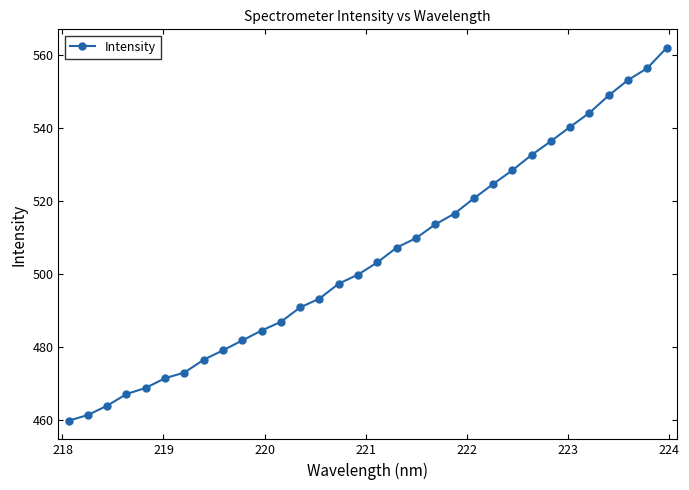

What is the difference between the maximum and minimum values?

102.1